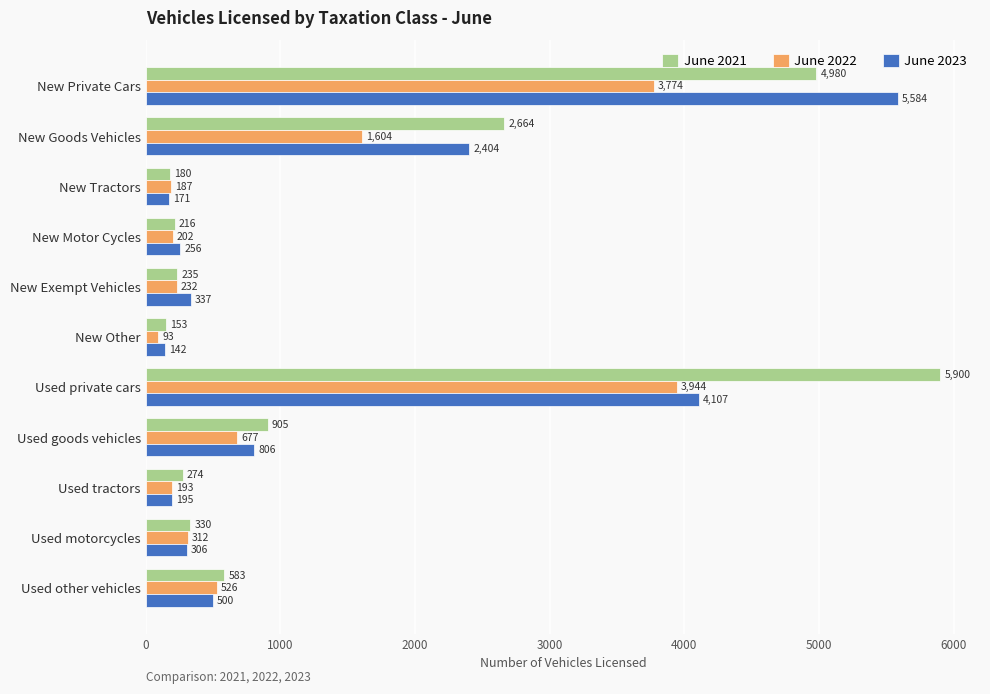

Which series has the largest total across all categories?

June 2021